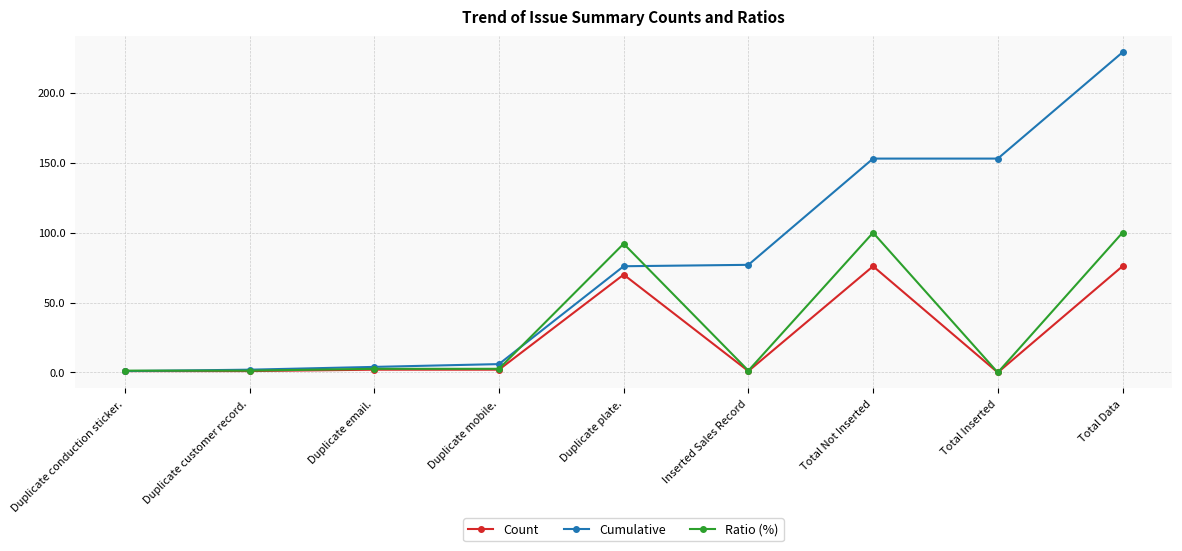

What value does the Cumulative series have at Total Not Inserted?

153.0